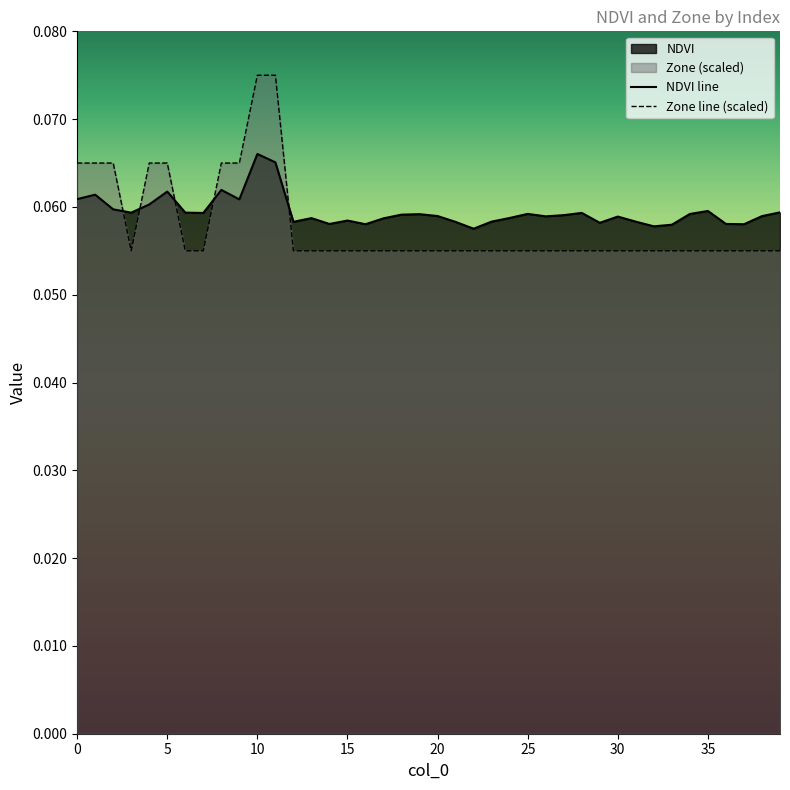

List the labels in order of Zone value, smallest first.

3, 6, 7, 12, 13, 14, 15, 16, 17, 18, 19, 20, 21, 22, 23, 24, 25, 26, 27, 28, 29, 30, 31, 32, 33, 34, 35, 36, 37, 38, 39, 0, 1, 2, 4, 5, 8, 9, 10, 11